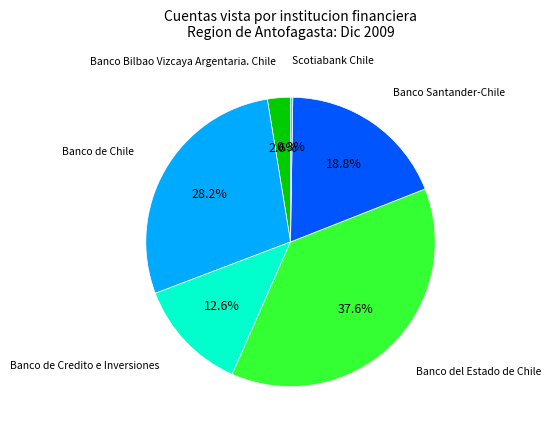

Is there a majority slice in this chart?

No